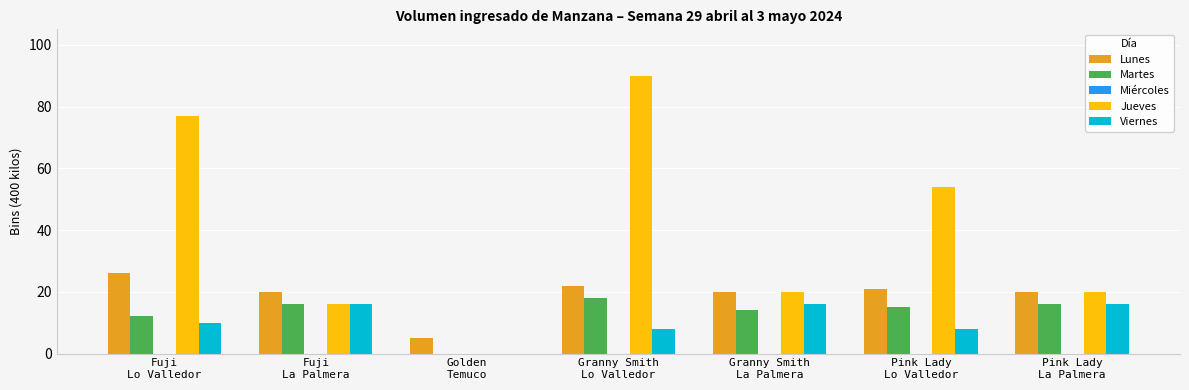

What is the approximate value of Viernes at Fuji
La Palmera, to the nearest 10?

20